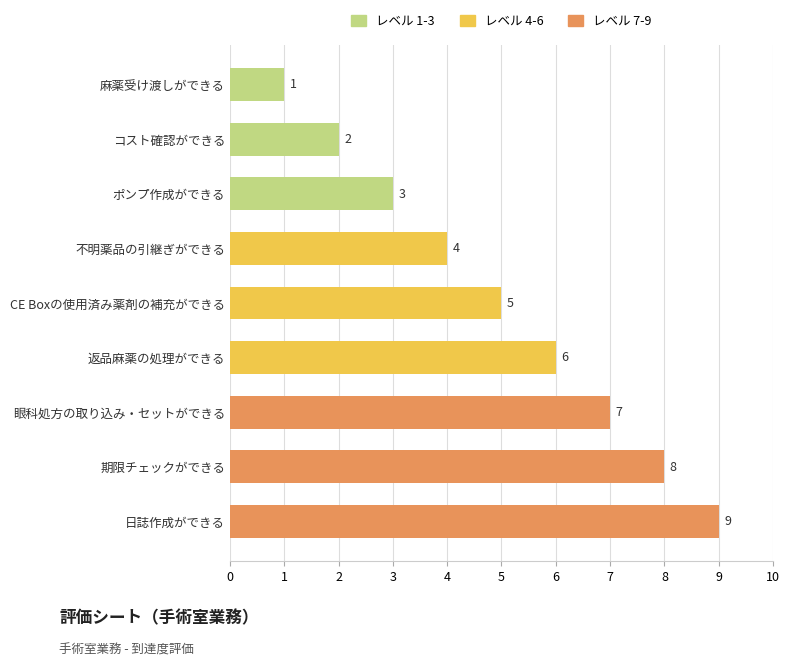

Which has a higher value, 眼科処方の取り込み・セットができる or 返品麻薬の処理ができる?

眼科処方の取り込み・セットができる